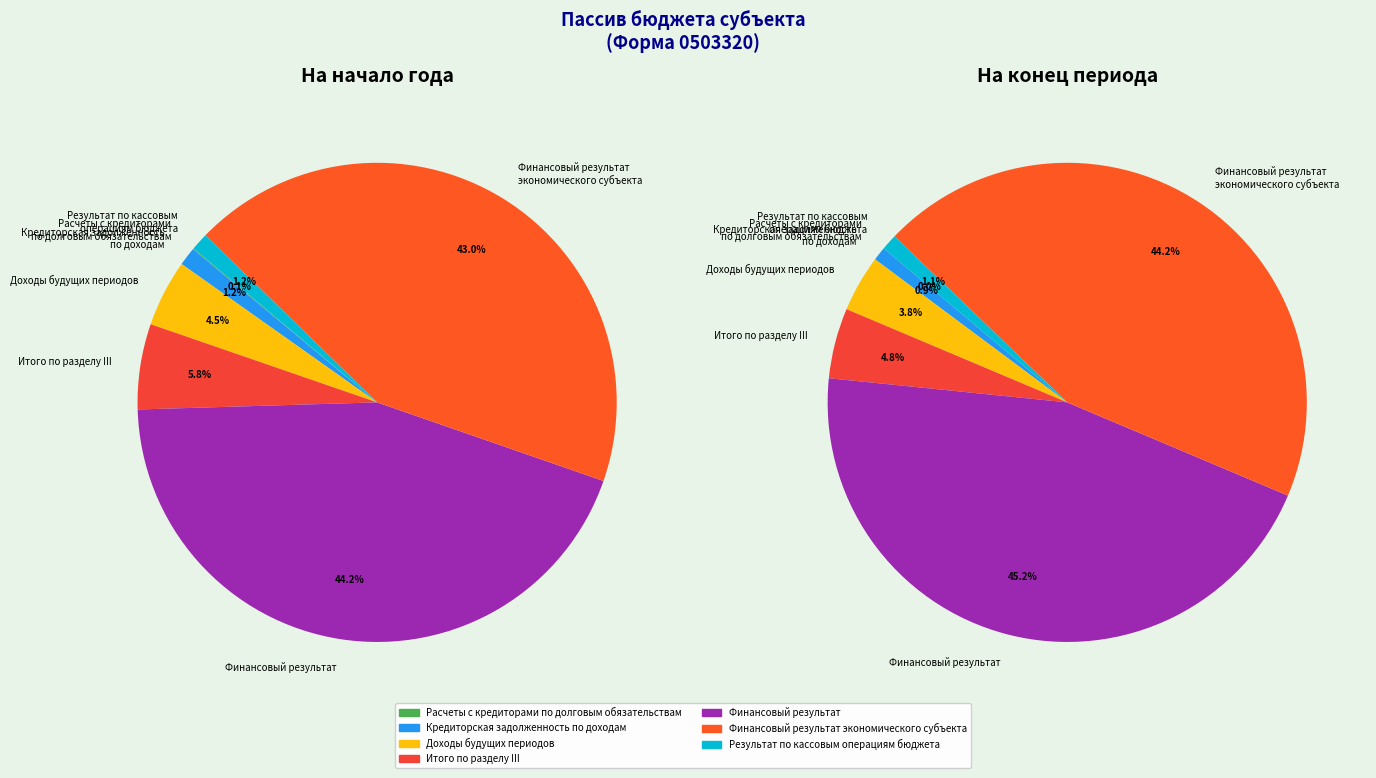

Does Итого по разделу III account for over 50% of the chart?

No